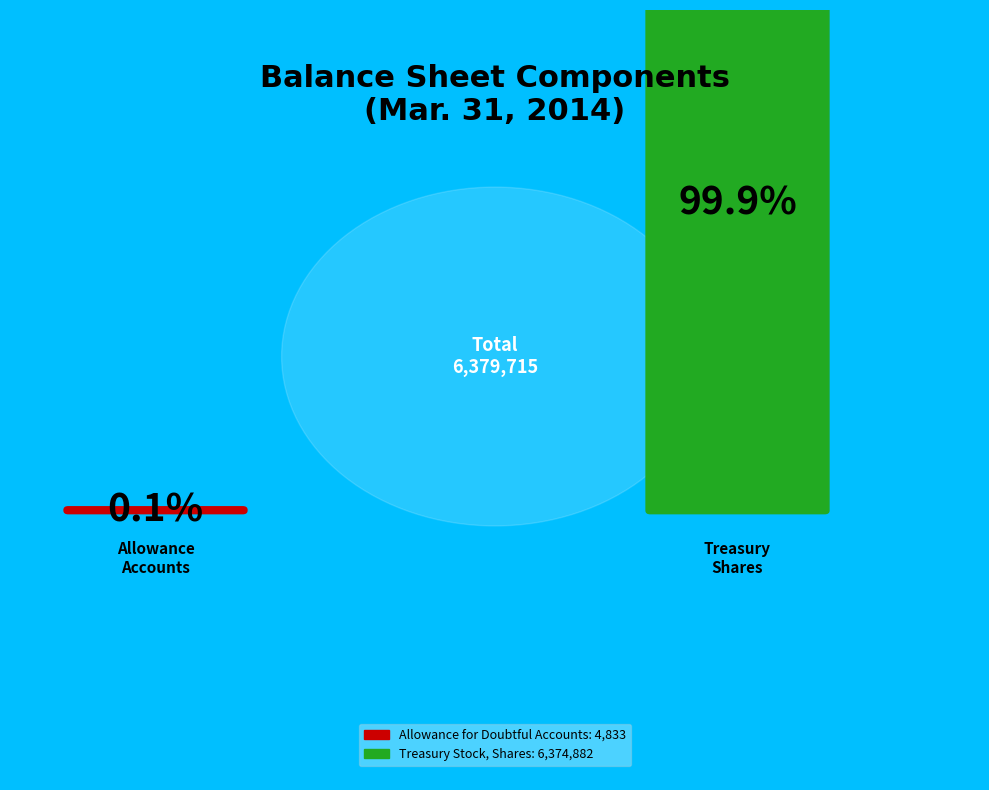

To the nearest percent, what is the difference between the Treasury Stock, Shares and Allowance for Doubtful Accounts slice percentages?

100%